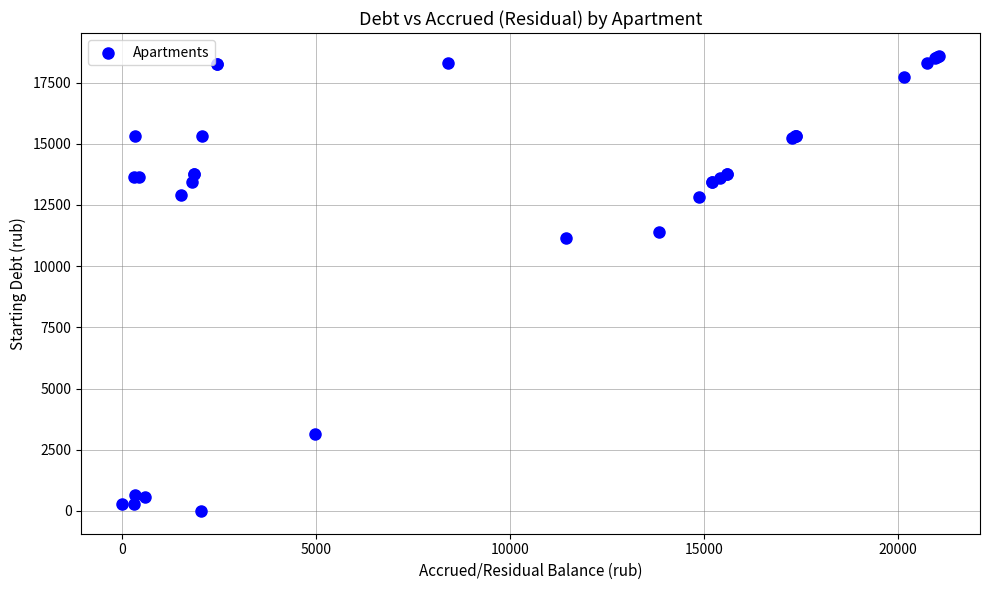

What Y value in the scatter plot is closest to 9296?

11156.3